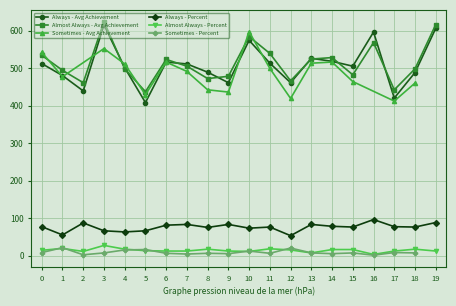

What is the difference between the second highest and minimum values in the Always - Percent series?

35